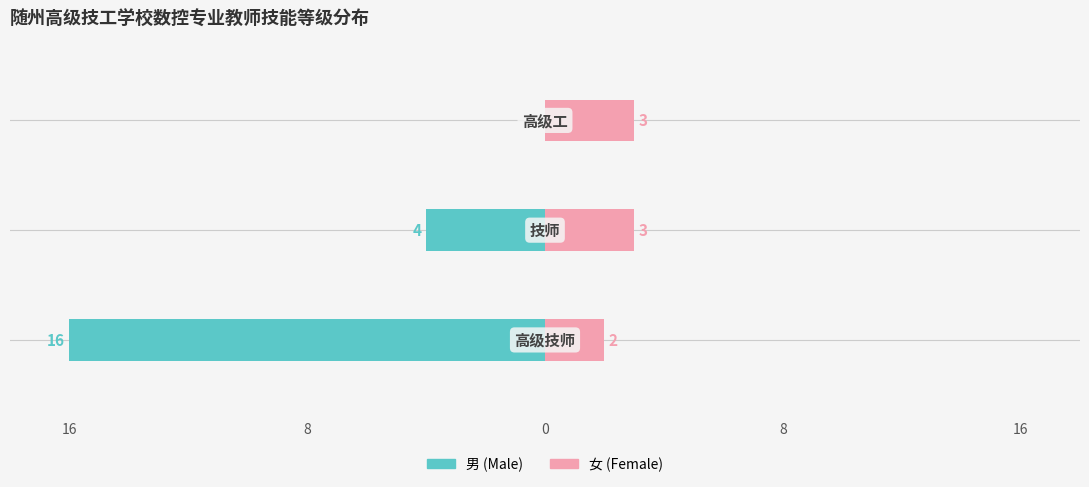

What is the difference between the highest and lowest values at 8?

7